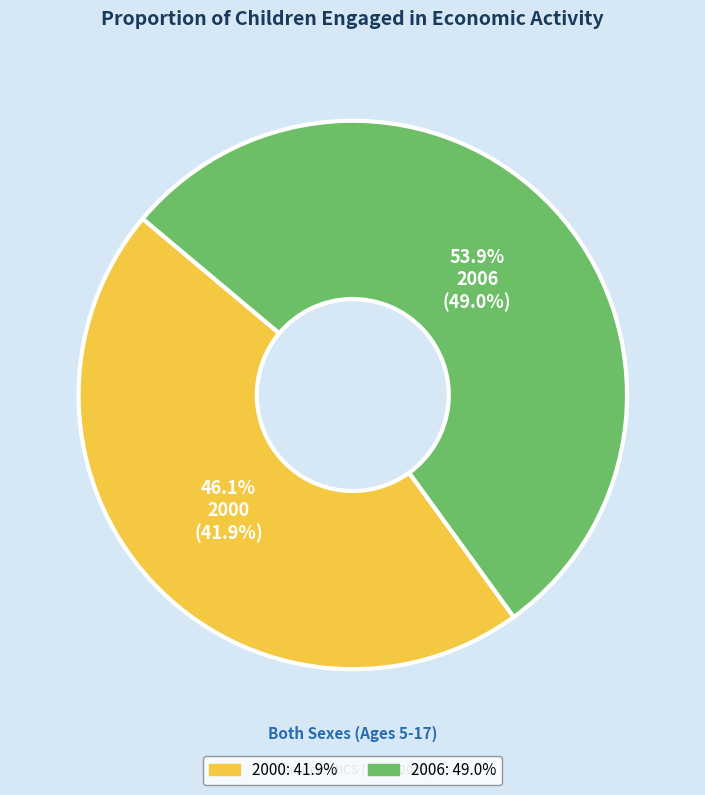

Is there any slice that represents more than half of the pie?

Yes